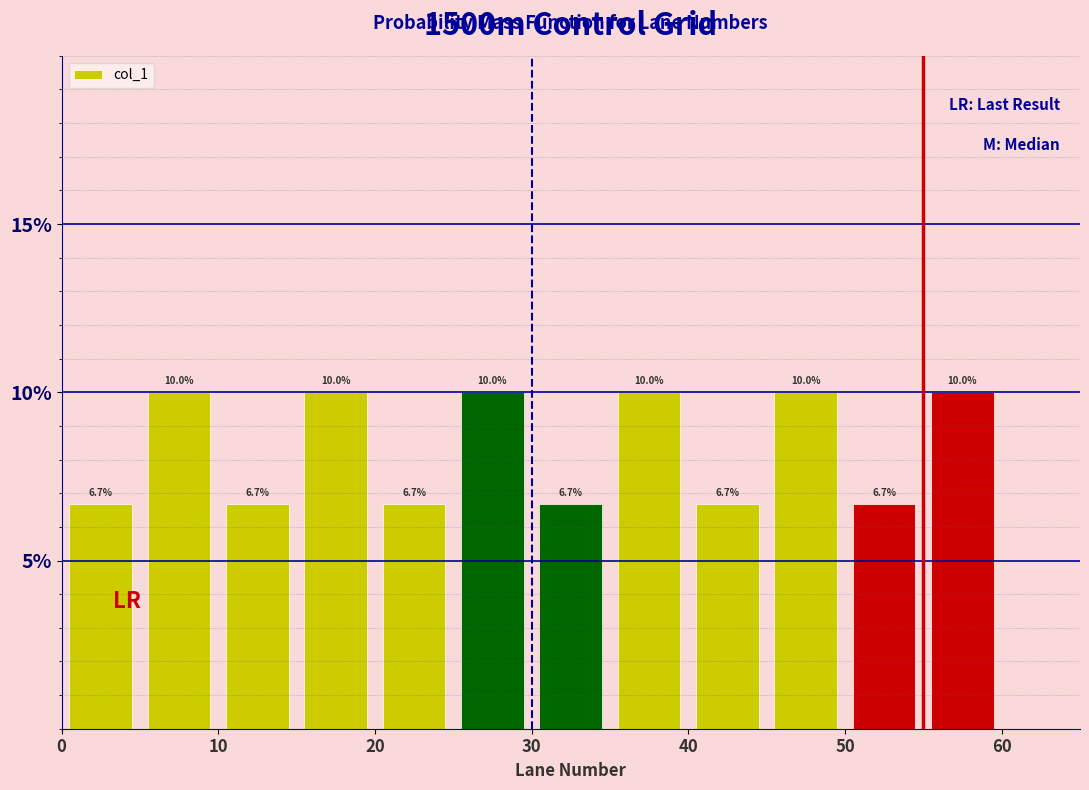

Reading left to right, transcribe this chart: for each bar, give the range it covers on the x-axis and its height.

0 to 5: 6.7
5 to 10: 10.0
10 to 15: 6.7
15 to 20: 10.0
20 to 25: 6.7
25 to 30: 10.0
30 to 35: 6.7
35 to 40: 10.0
40 to 45: 6.7
45 to 50: 10.0
50 to 55: 6.7
55 to 60: 10.0